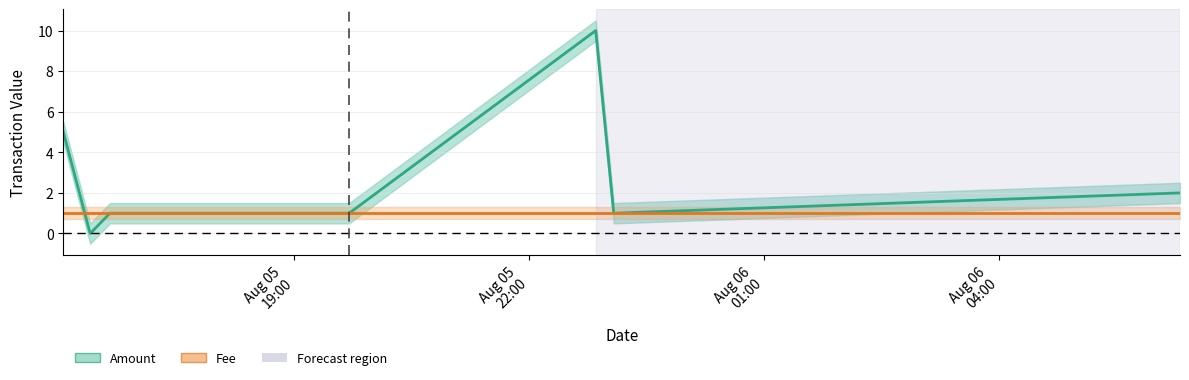

How many Amount values are between 1 and 5?

5